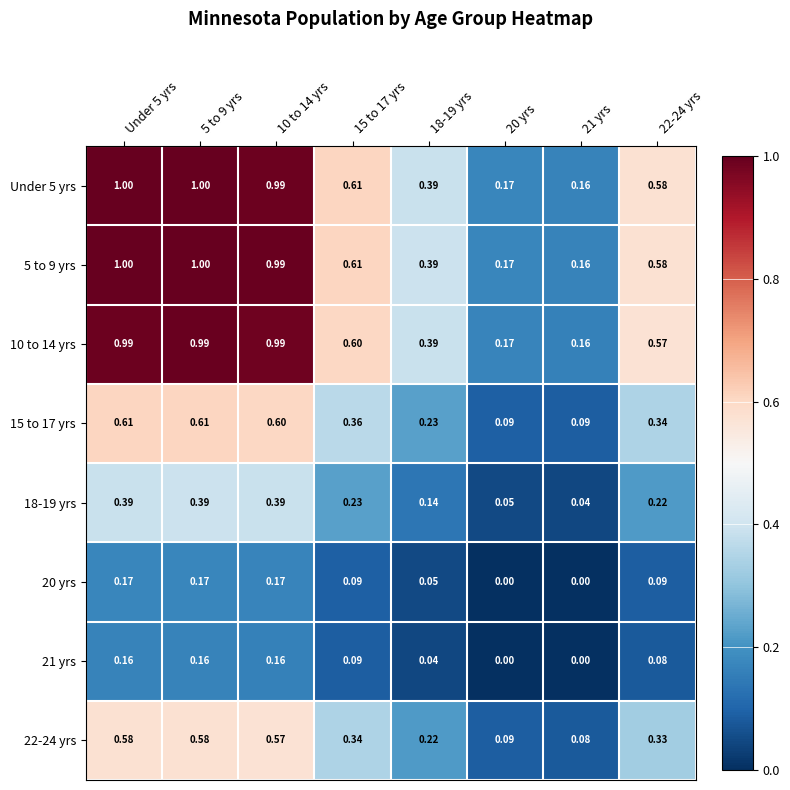

Is the value of 20 yrs at 20 yrs greater than the value of 10 to 14 yrs at Under 5 yrs?

No